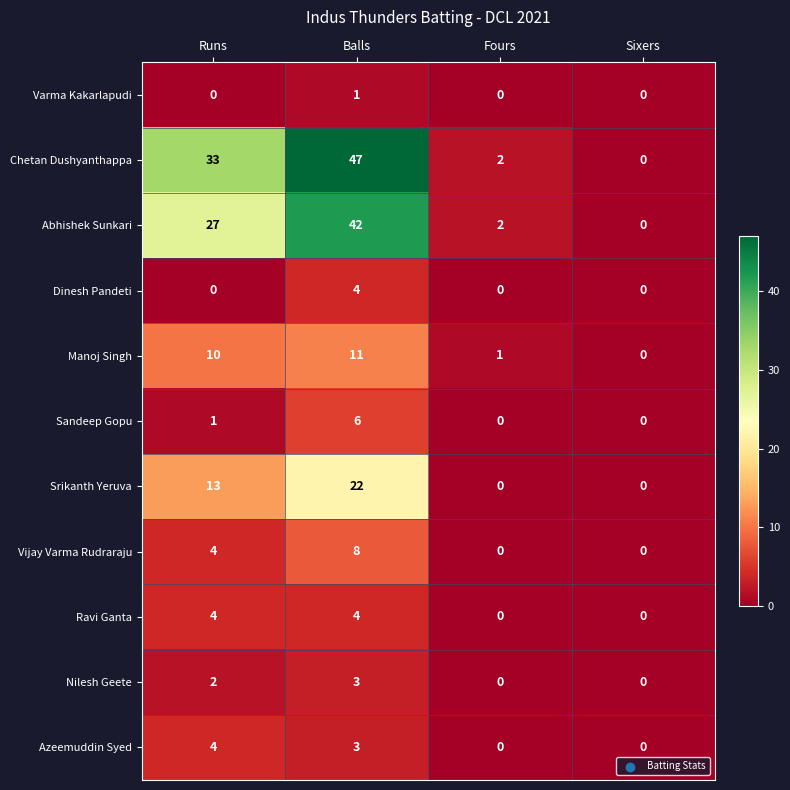

At which category is the sum across all series the highest?

Balls